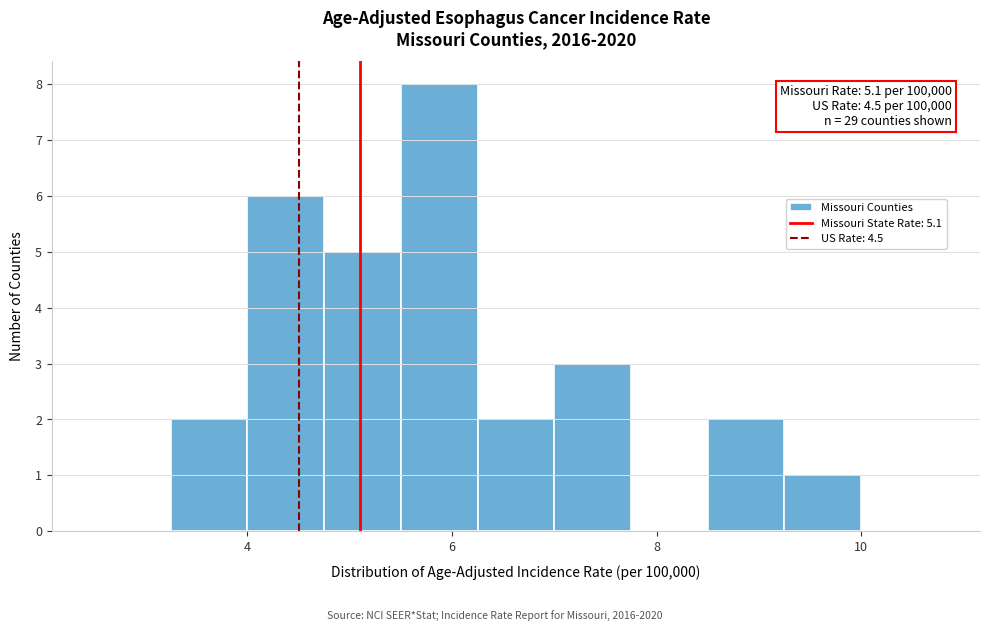

Around what value on the x-axis is the tallest bar? Give the approximate position of its centre, as read against the axis.

5.8